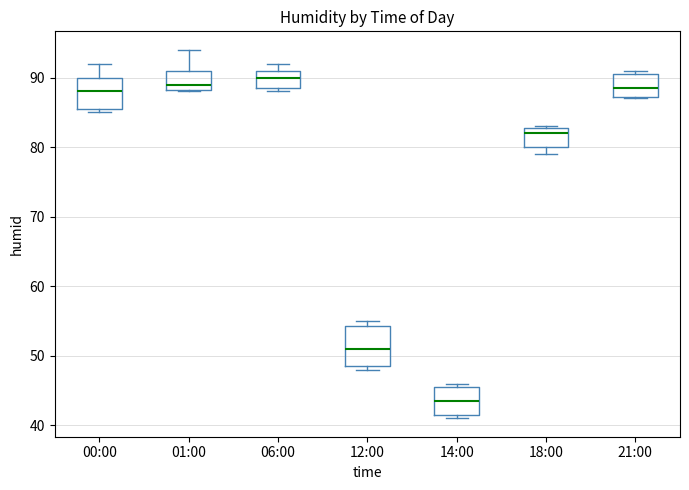

Comparing the boxes themselves (not the whiskers), which one is the tallest?

12:00